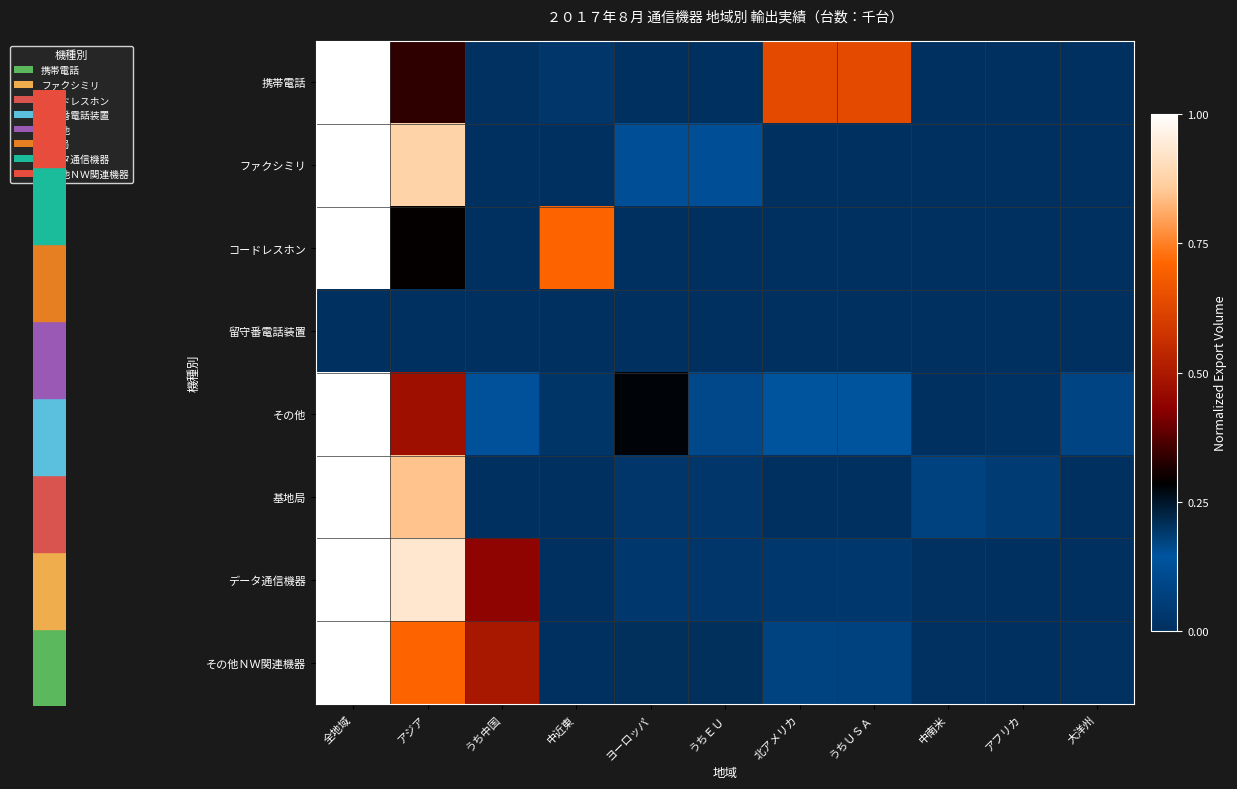

At which category is the sum across all series the highest?

全地域